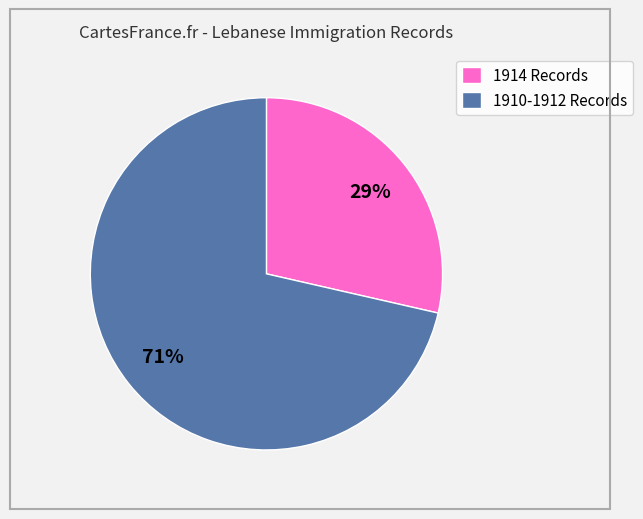

Count the number of slices in the pie.

2